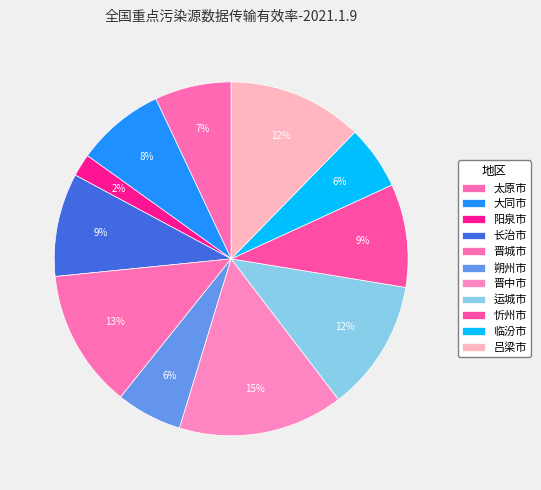

How many segments does this pie chart have?

11